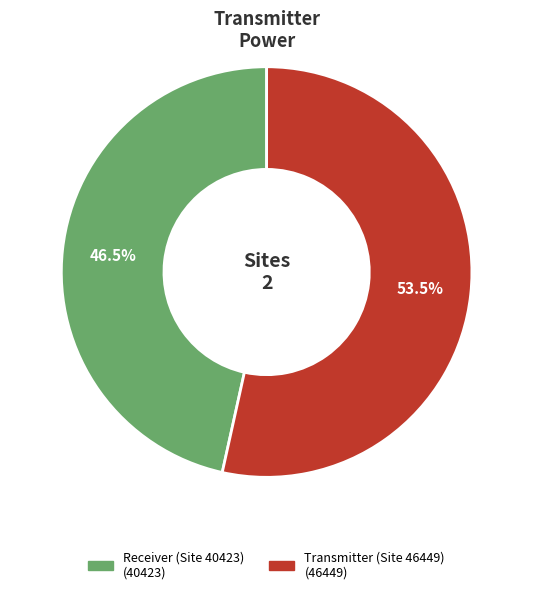

Is there any slice that represents more than half of the pie?

Yes